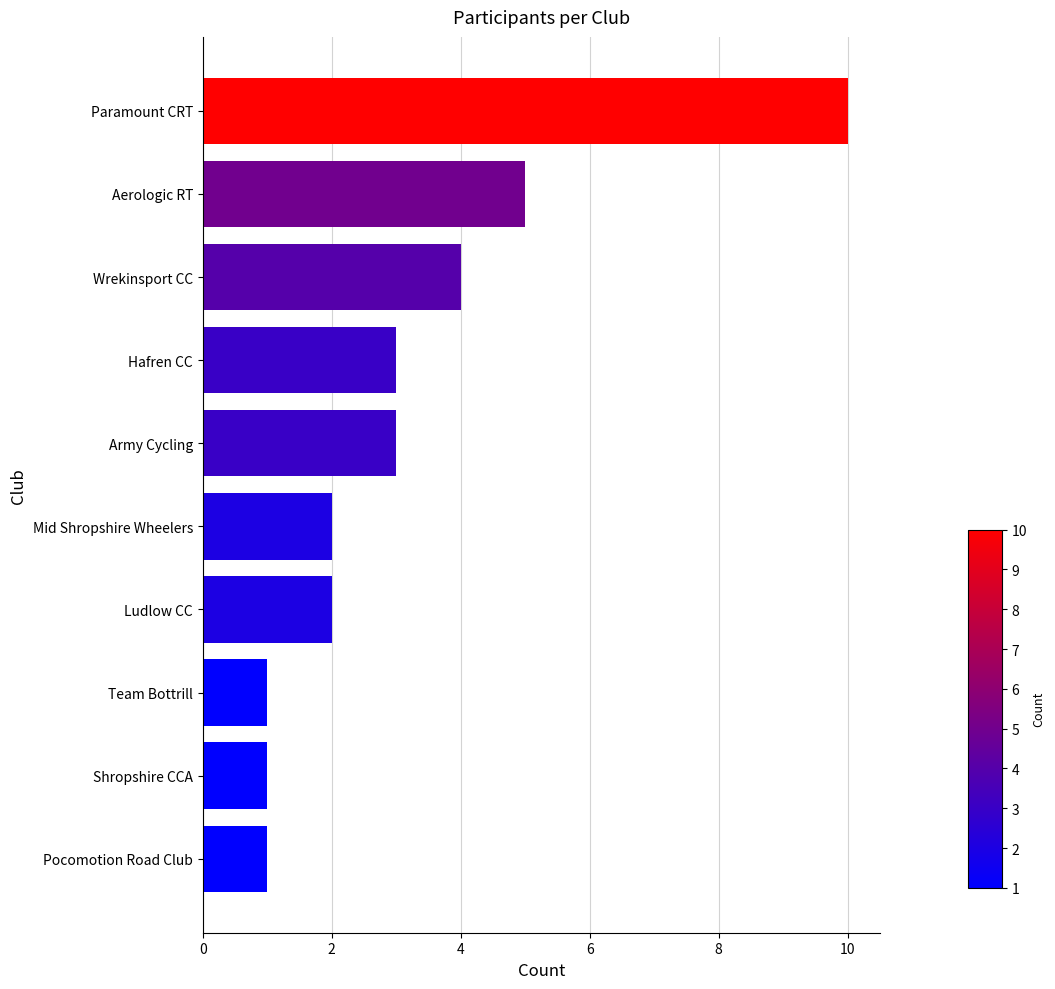

Does the chart contain any negative values?

No